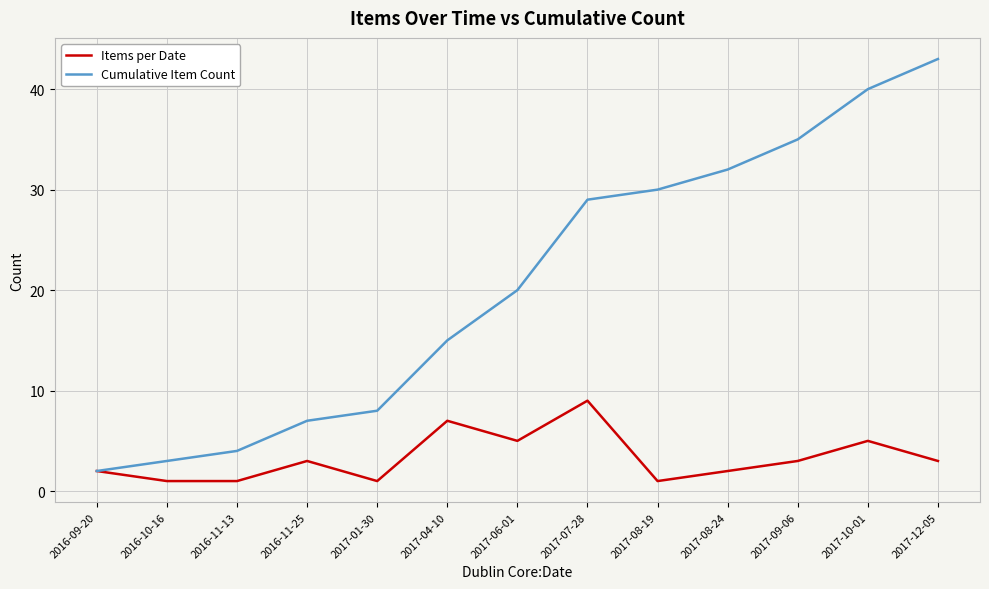

Does the chart have visible grid lines?

Yes